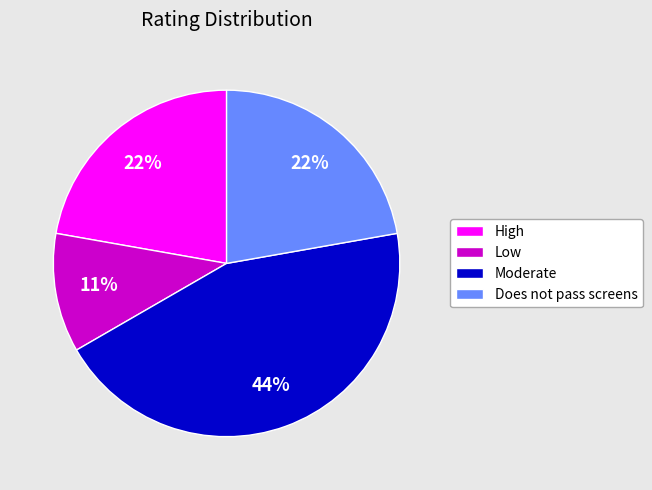

Does any single category account for the majority?

No